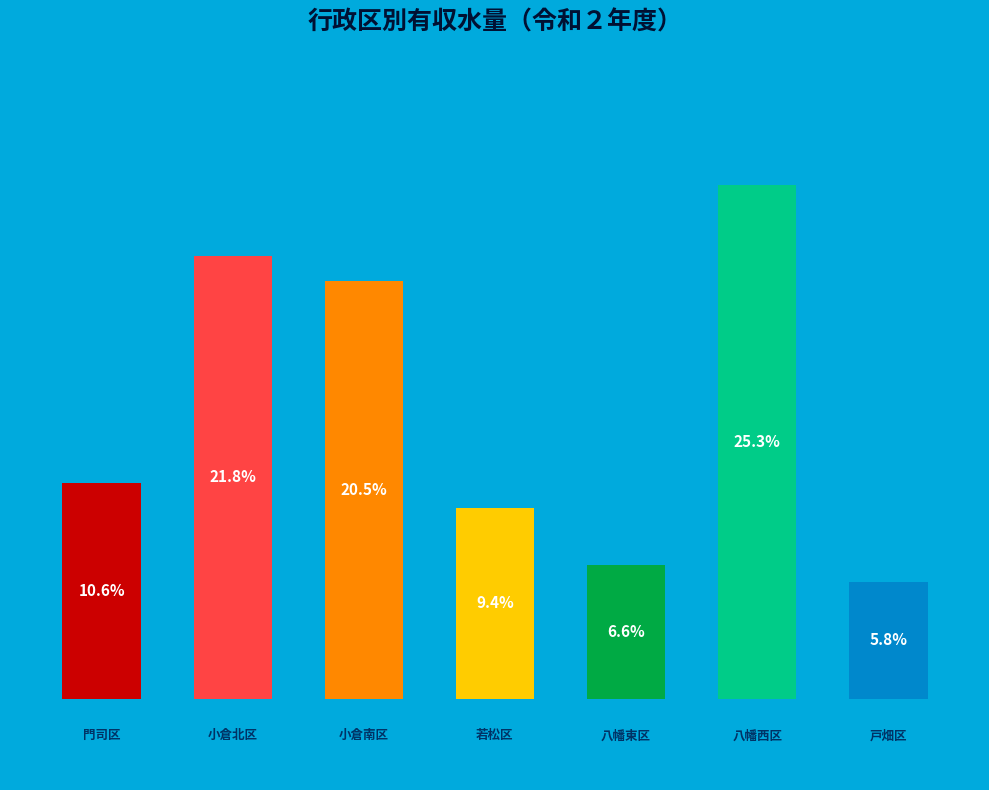

Rank the categories by value from highest to lowest.

5, 1, 2, 0, 3, 4, 6